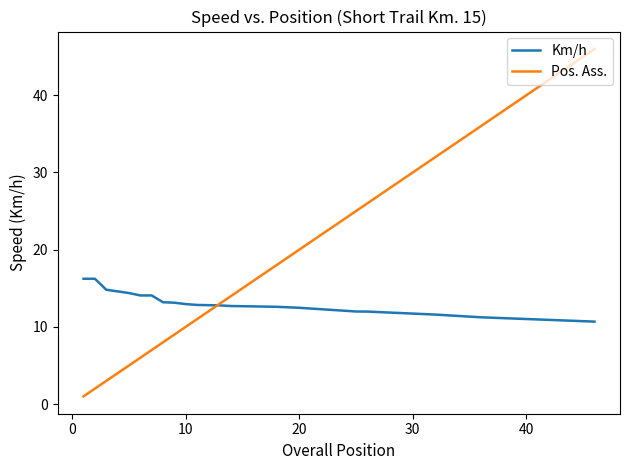

Rank the series by their maximum value, from highest to lowest.

Pos. Ass., Km/h